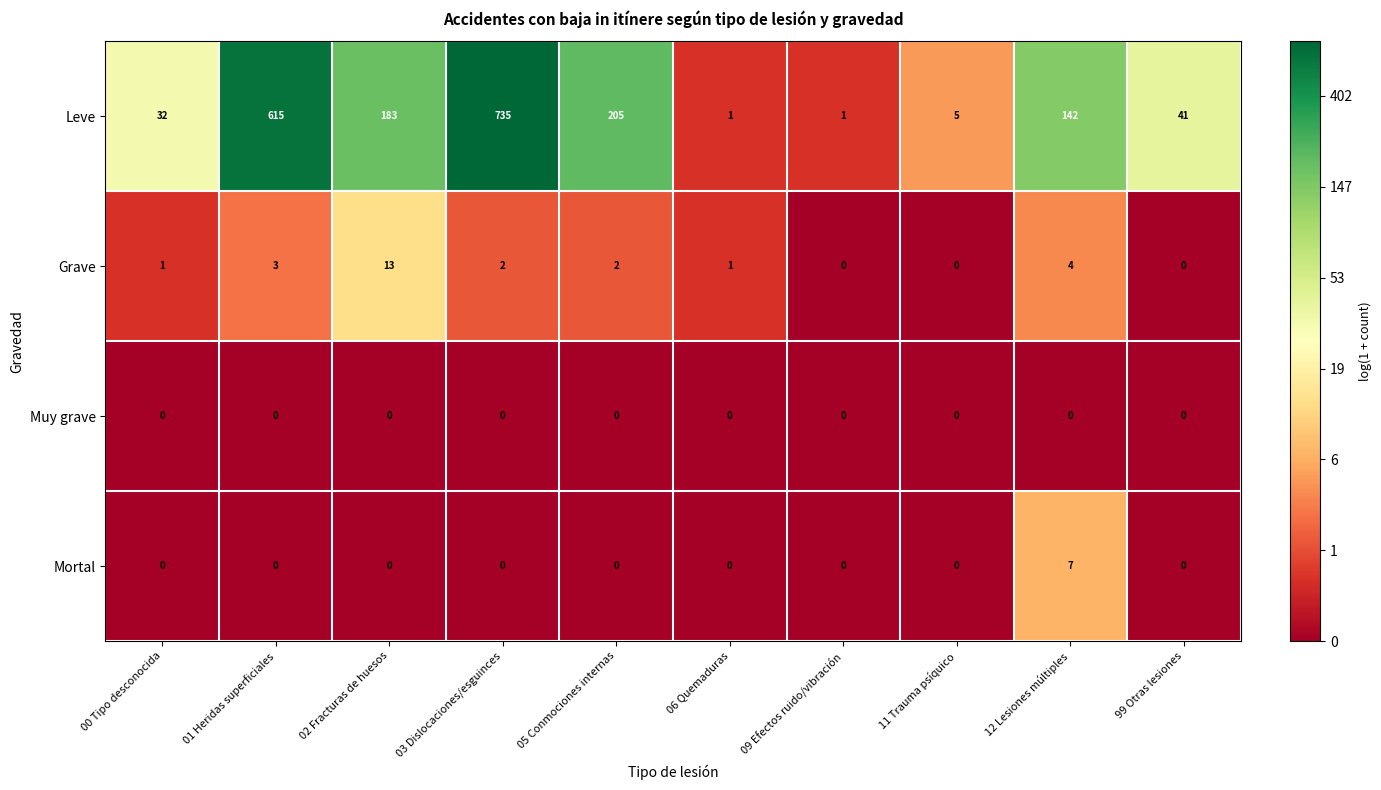

Where does the Leve series first go above 142?

01 Heridas superficiales